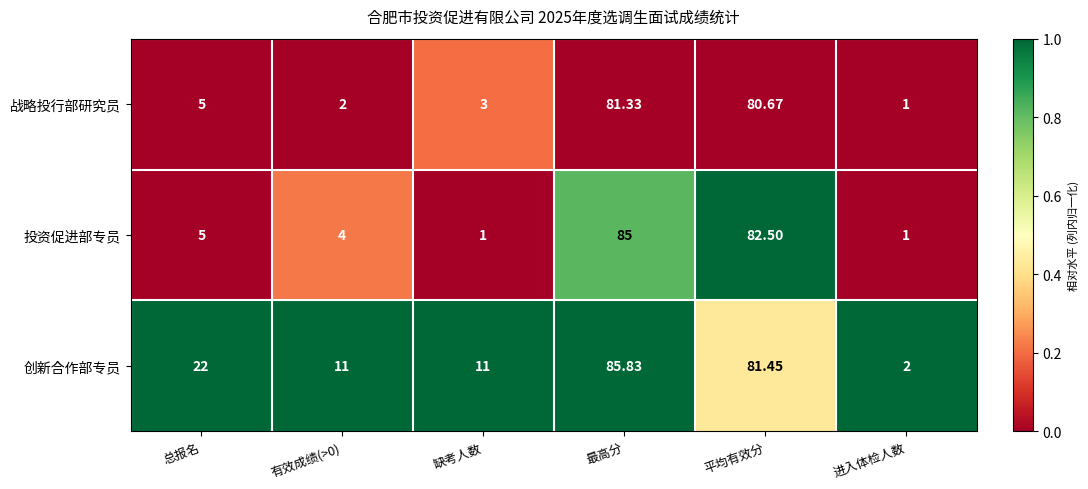

List the series in order of their peak value, highest first.

创新合作部专员, 投资促进部专员, 战略投行部研究员